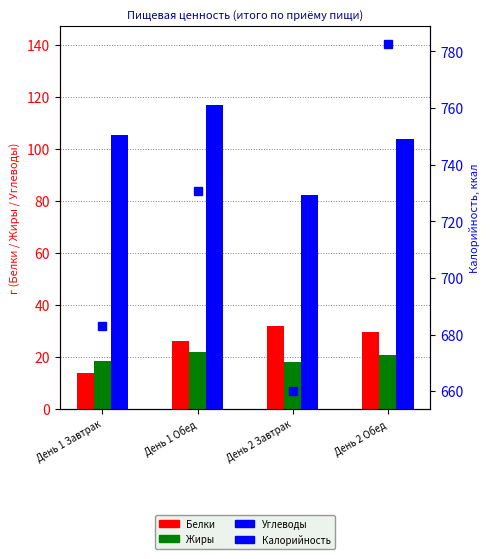

What position from the right is День 1 Завтрак?

4